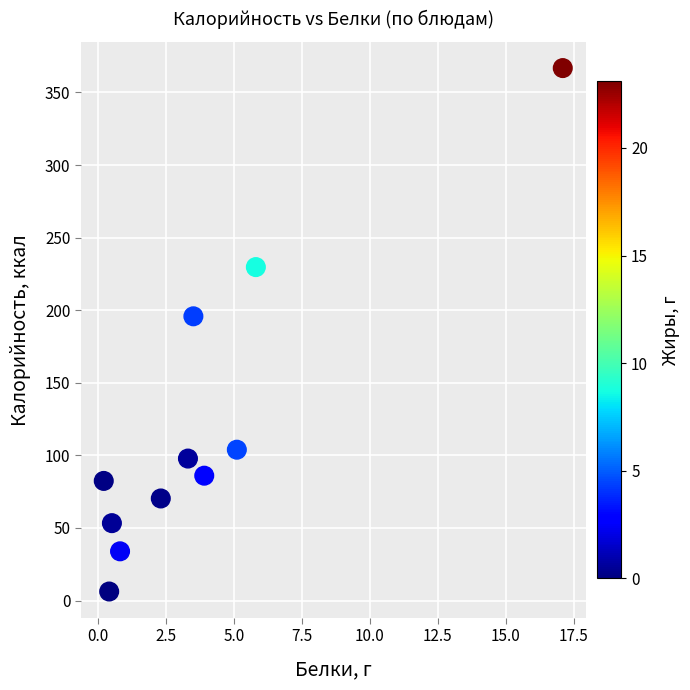

What Y value in the scatter plot is closest to 186?

195.8